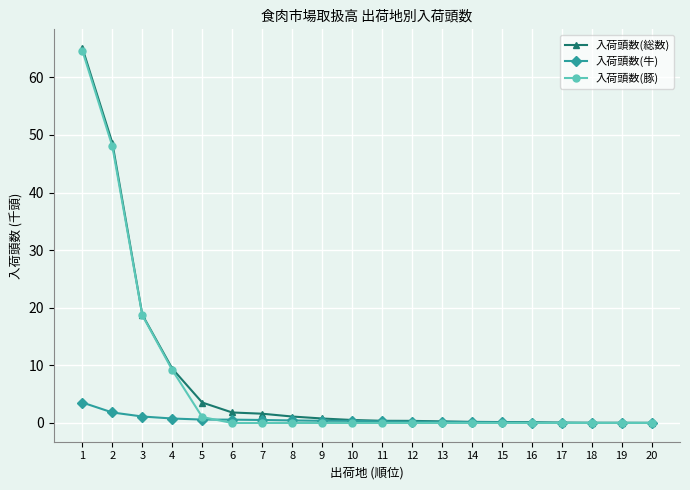

What is the difference between the highest and lowest values at 2?

46.8